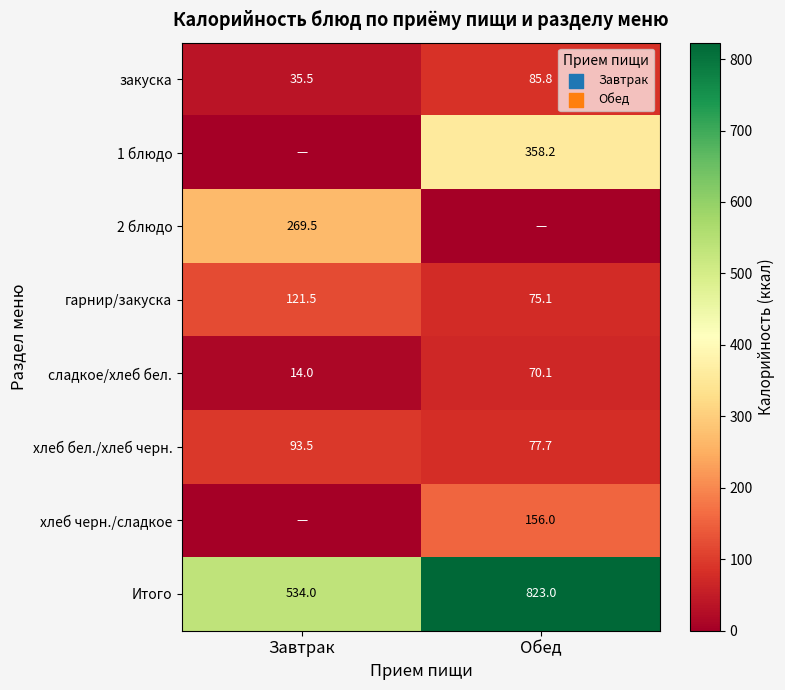

What is the sum of all закуска values?

121.3